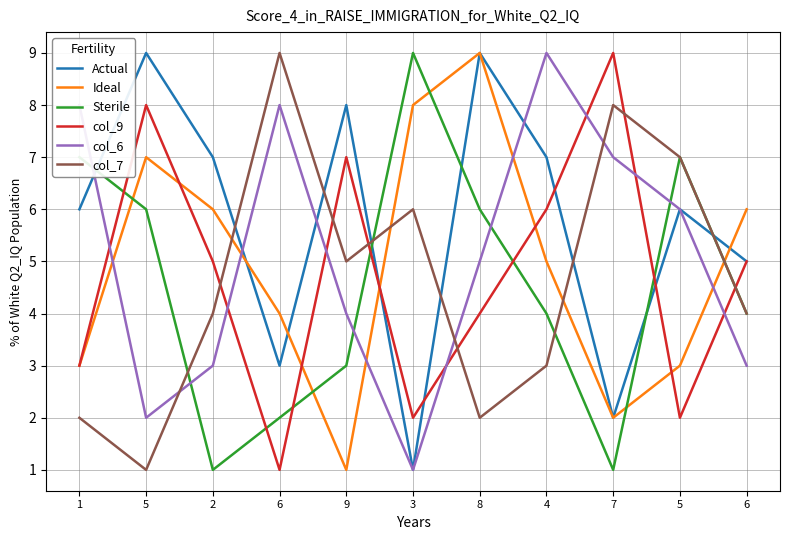

What is the difference between the col_9 values at 6 and 8?

1